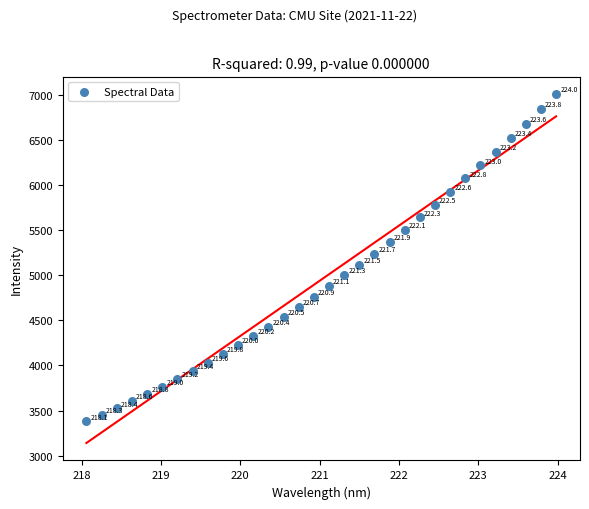

What is the range of Y values (max minus min)?

3627.2